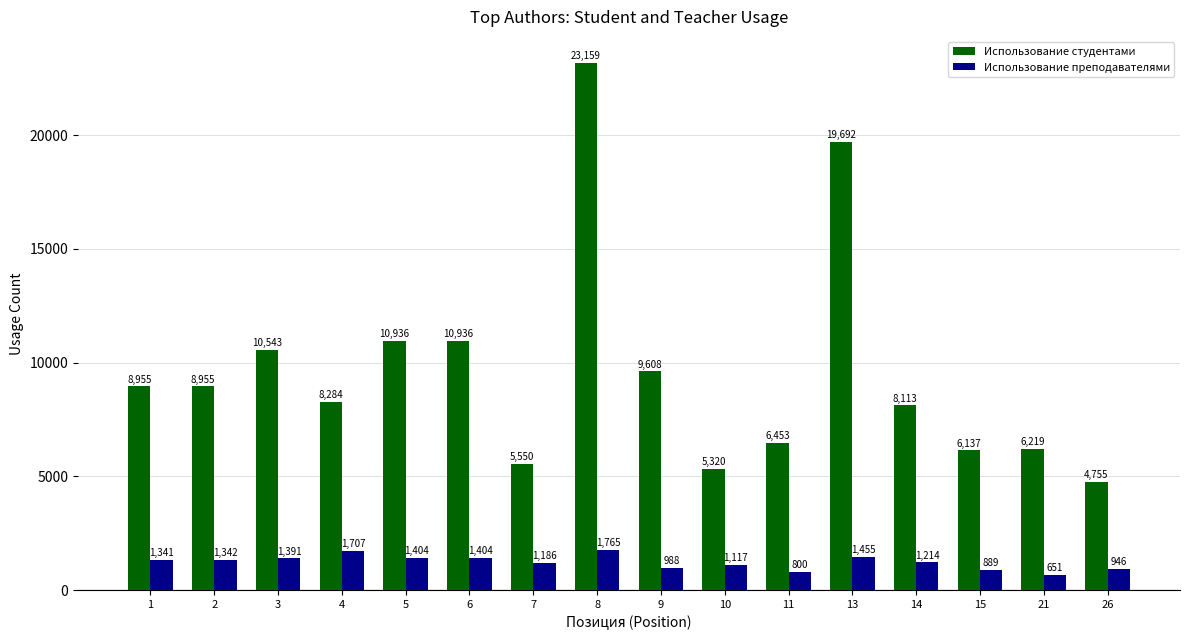

Which series has the largest total across all categories?

Использование студентами